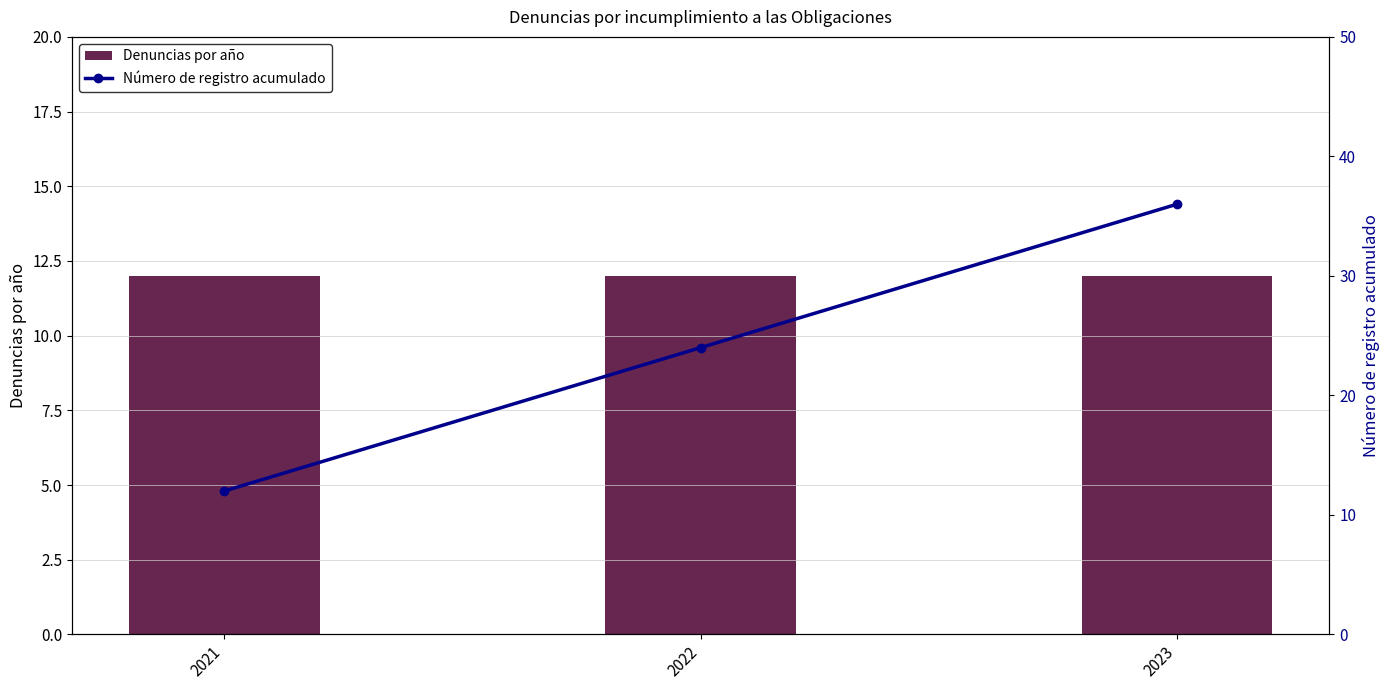

Which series has the largest range (max minus min)?

Número de registro acumulado